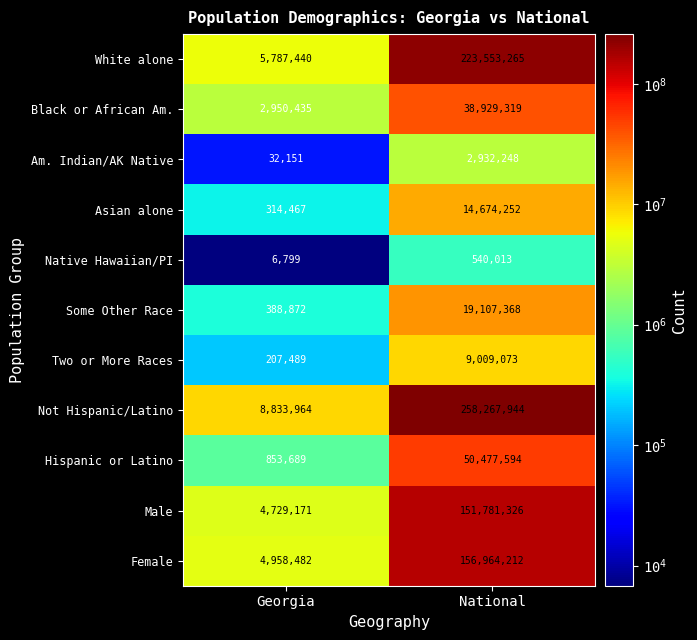

Reading right to left, extract all data points from this chart.

White alone: 223553265	5787440
Black or African Am.: 38929319	2950435
Am. Indian/AK Native: 2932248	32151
Asian alone: 14674252	314467
Native Hawaiian/PI: 540013	6799
Some Other Race: 19107368	388872
Two or More Races: 9009073	207489
Not Hispanic/Latino: 258267944	8833964
Hispanic or Latino: 50477594	853689
Male: 151781326	4729171
Female: 156964212	4958482